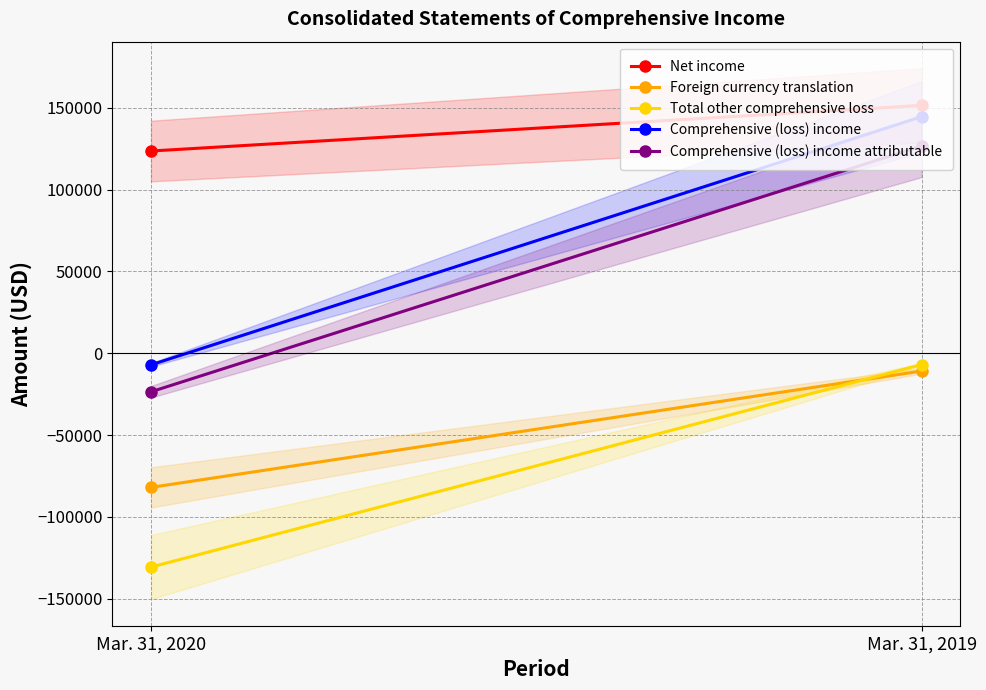

What is the lowest value of the Net income series?

123635